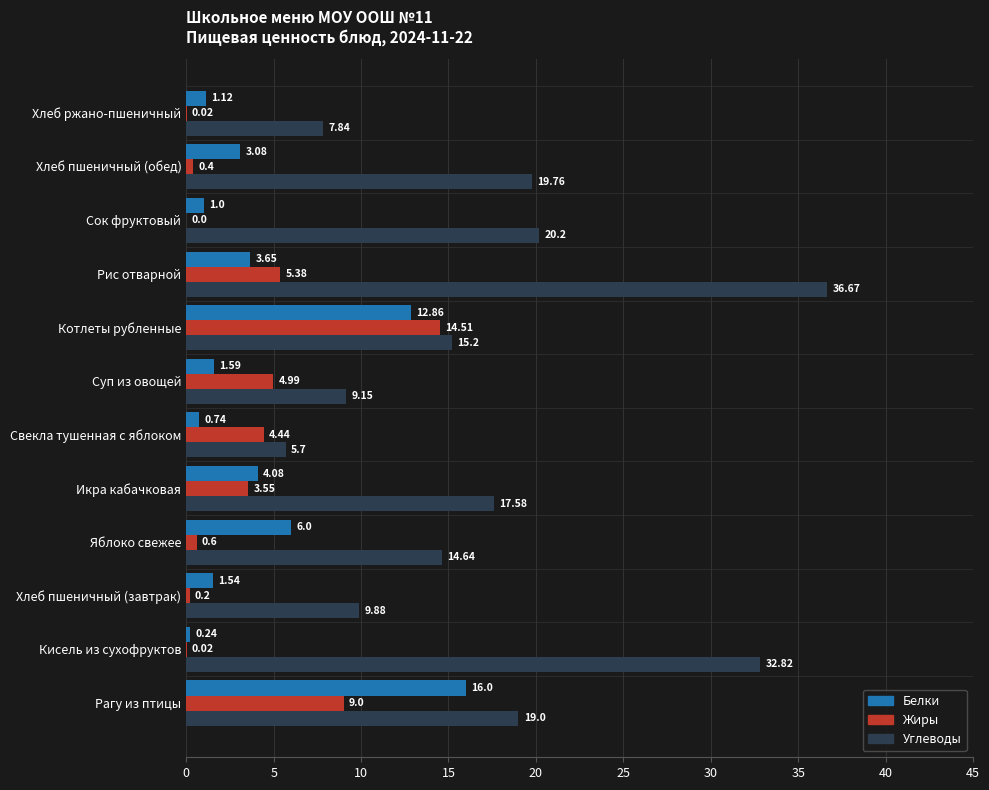

Which series has the largest total across all categories?

Углеводы